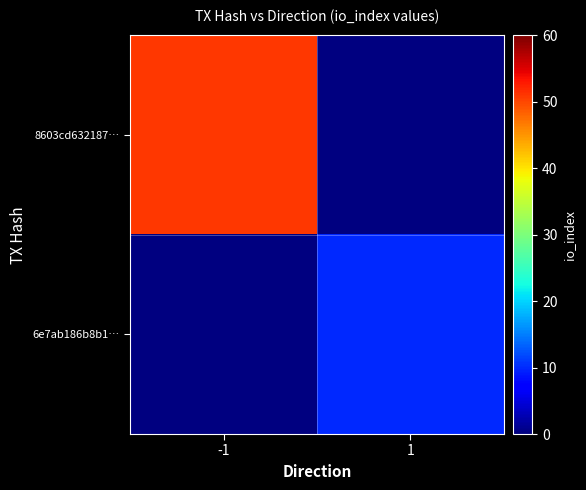

Is the value of 6e7ab186b8b1… at 1 greater than the value of 8603cd632187… at -1?

No